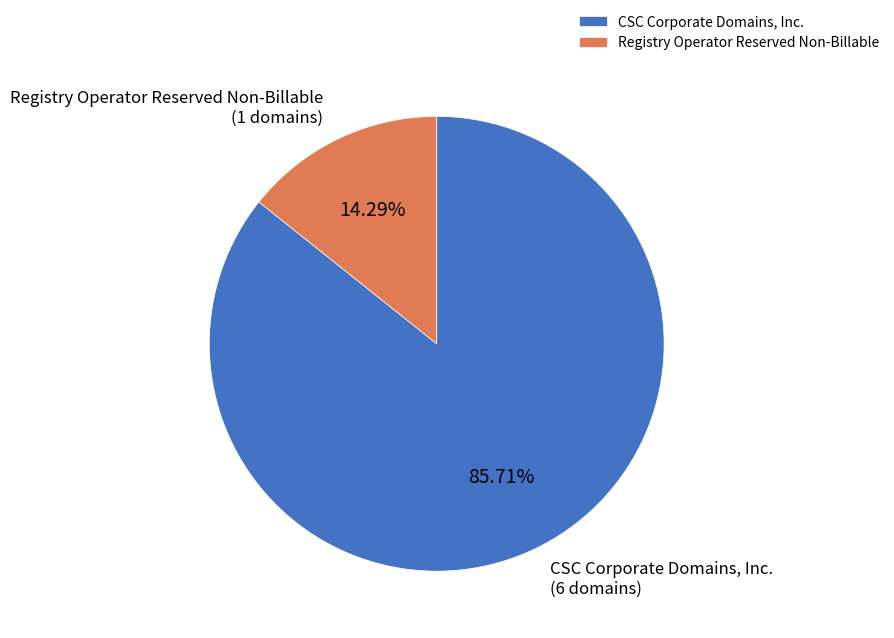

Which category has the smallest portion of the pie?

Registry Operator Reserved Non-Billable